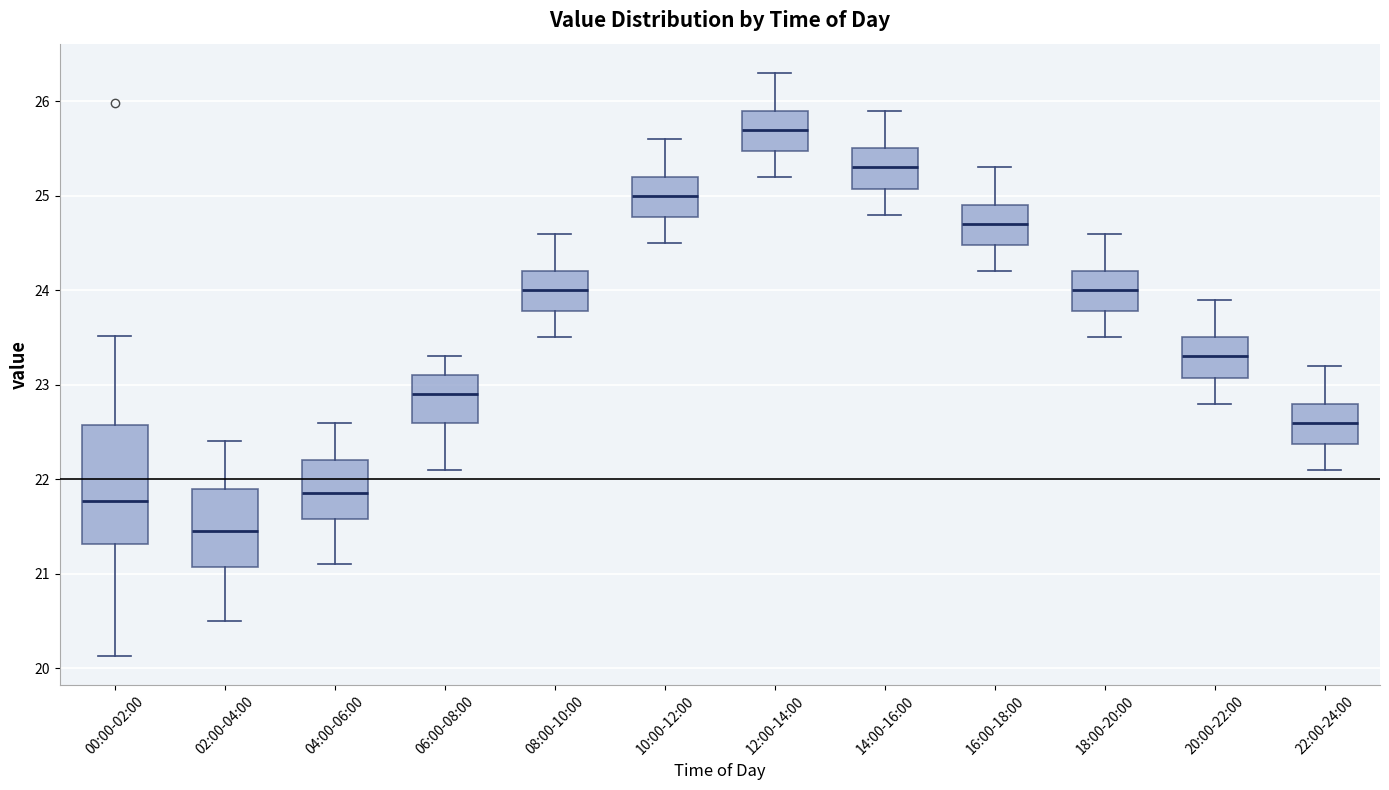

Reading left to right, transcribe this box plot: for each box, give where its median line is, the range the box spans, and where its two whiskers end, as read against the y-axis. The values are not printed on the chart, so give them approximately, as read against the axis.

00:00-02:00: median 21.8, box 21.3 to 22.6, whiskers 20.1 to 23.5
02:00-04:00: median 21.5, box 21.1 to 21.9, whiskers 20.5 to 22.4
04:00-06:00: median 21.9, box 21.6 to 22.2, whiskers 21.1 to 22.6
06:00-08:00: median 22.9, box 22.6 to 23.1, whiskers 22.1 to 23.3
08:00-10:00: median 24.0, box 23.8 to 24.2, whiskers 23.5 to 24.6
10:00-12:00: median 25.0, box 24.8 to 25.2, whiskers 24.5 to 25.6
12:00-14:00: median 25.7, box 25.5 to 25.9, whiskers 25.2 to 26.3
14:00-16:00: median 25.3, box 25.1 to 25.5, whiskers 24.8 to 25.9
16:00-18:00: median 24.7, box 24.5 to 24.9, whiskers 24.2 to 25.3
18:00-20:00: median 24.0, box 23.8 to 24.2, whiskers 23.5 to 24.6
20:00-22:00: median 23.3, box 23.1 to 23.5, whiskers 22.8 to 23.9
22:00-24:00: median 22.6, box 22.4 to 22.8, whiskers 22.1 to 23.2